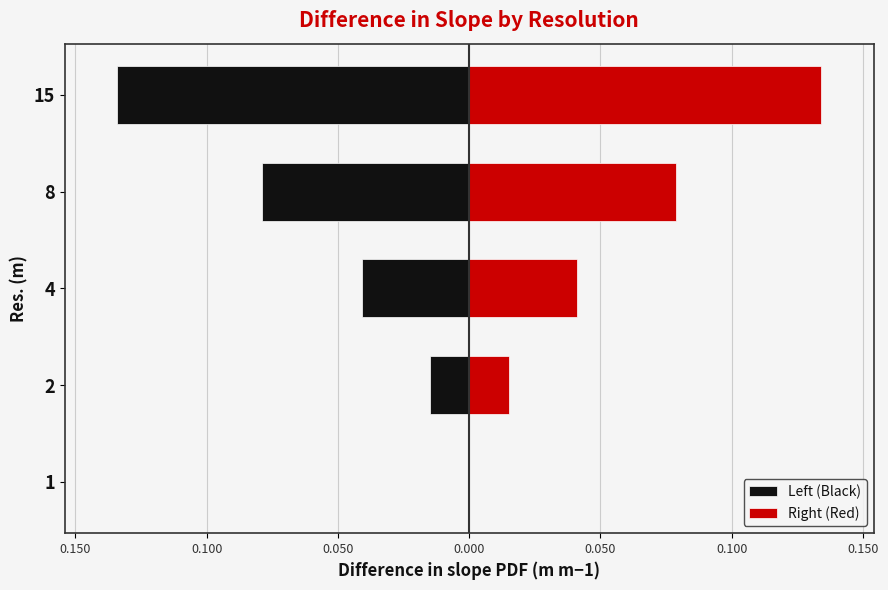

Rank the series by their maximum value, from highest to lowest.

Right (Red), Left (Black)